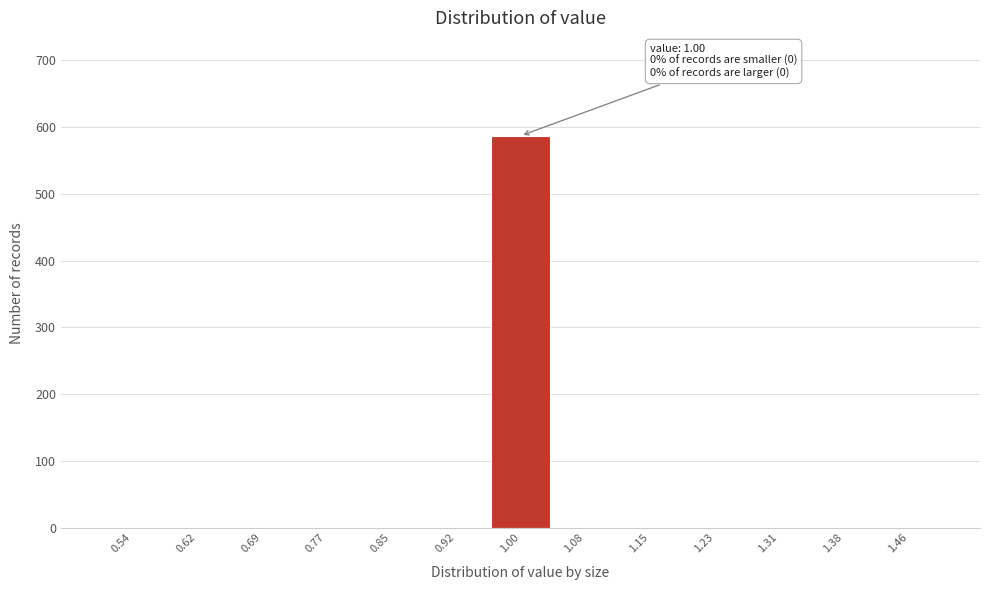

Which range on the x-axis has the tallest bar?

0.96 to 1.04